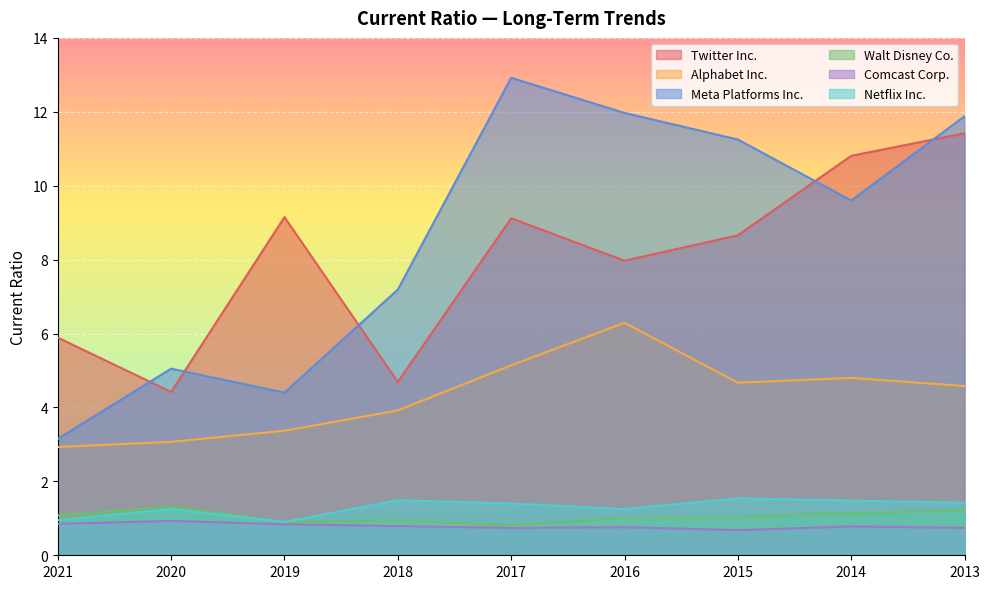

The Netflix Inc. series shows 1.5 at 2015. True or false?

True